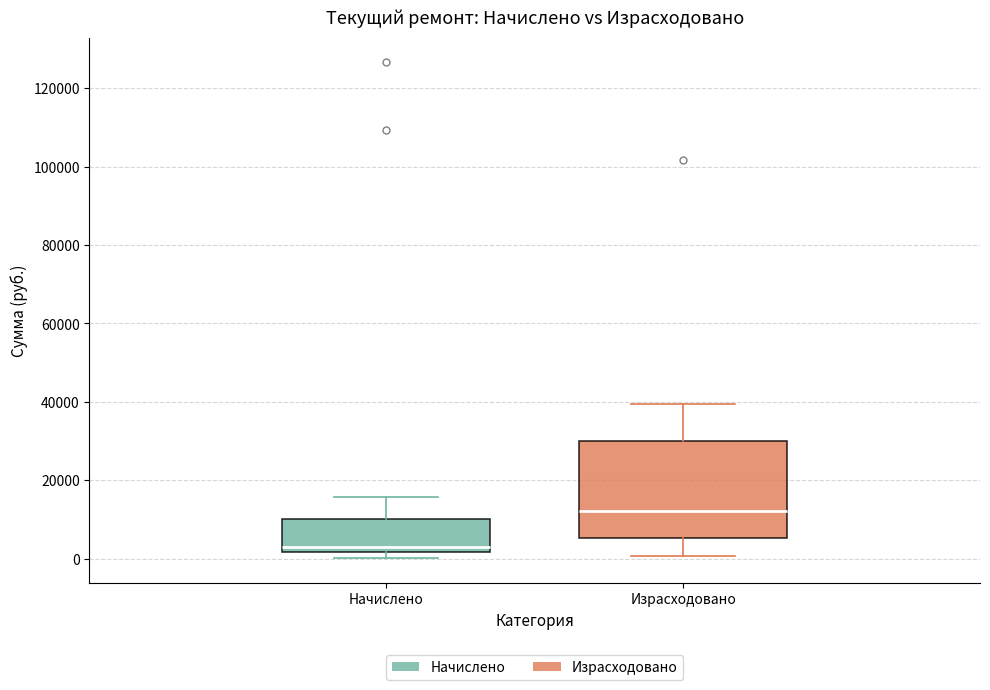

Reading left to right, read every box against the y-axis: the position of its median line, the range the box covers, and the ends of its whiskers. The values are not printed on the chart, so give them approximately, as read against the axis.

Начислено: median 4000, box 2000 to 10000, whiskers 0 to 16000
Израсходовано: median 12000, box 6000 to 30000, whiskers 0 to 40000